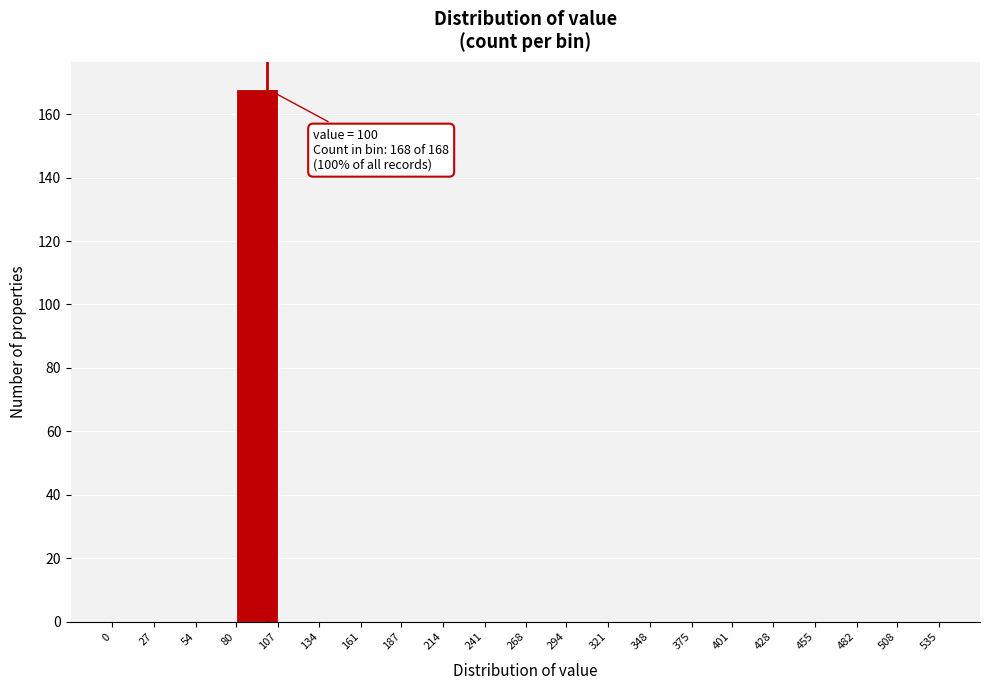

Which range on the x-axis has the tallest bar?

80 to 107